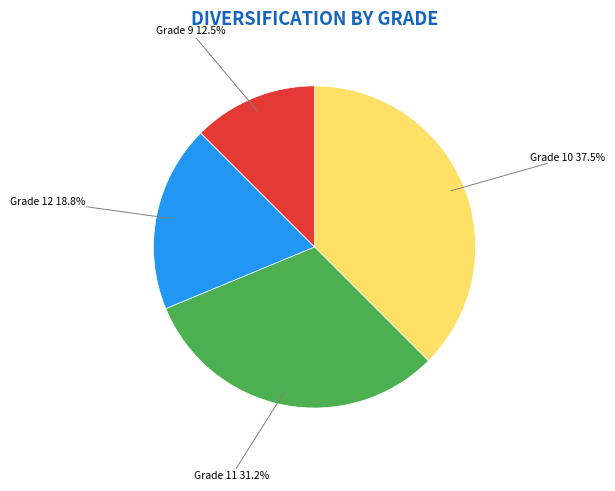

What is the smallest slice in the pie chart?

Grade 9